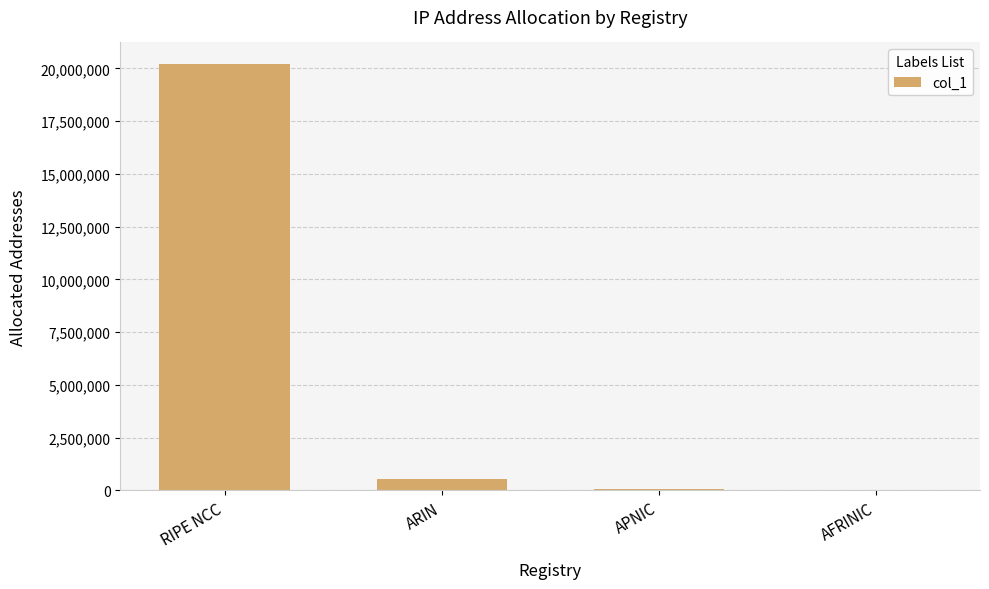

Count the number of data series in this chart.

1